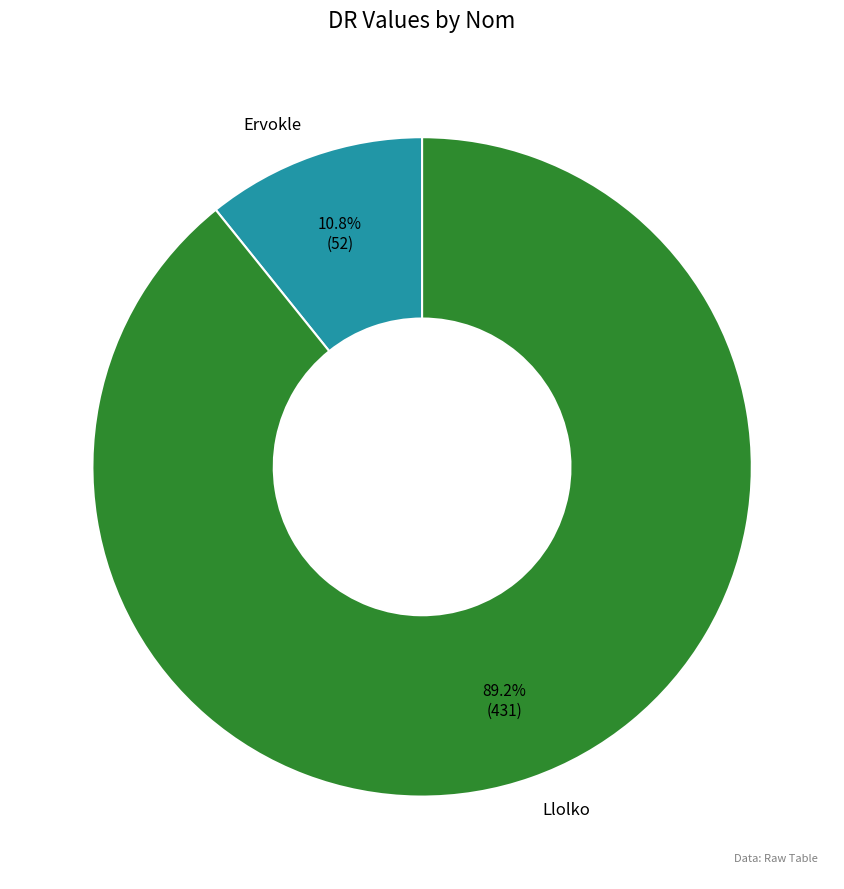

Combined, what portion of the pie is Ervokle and Llolko?

100.0%